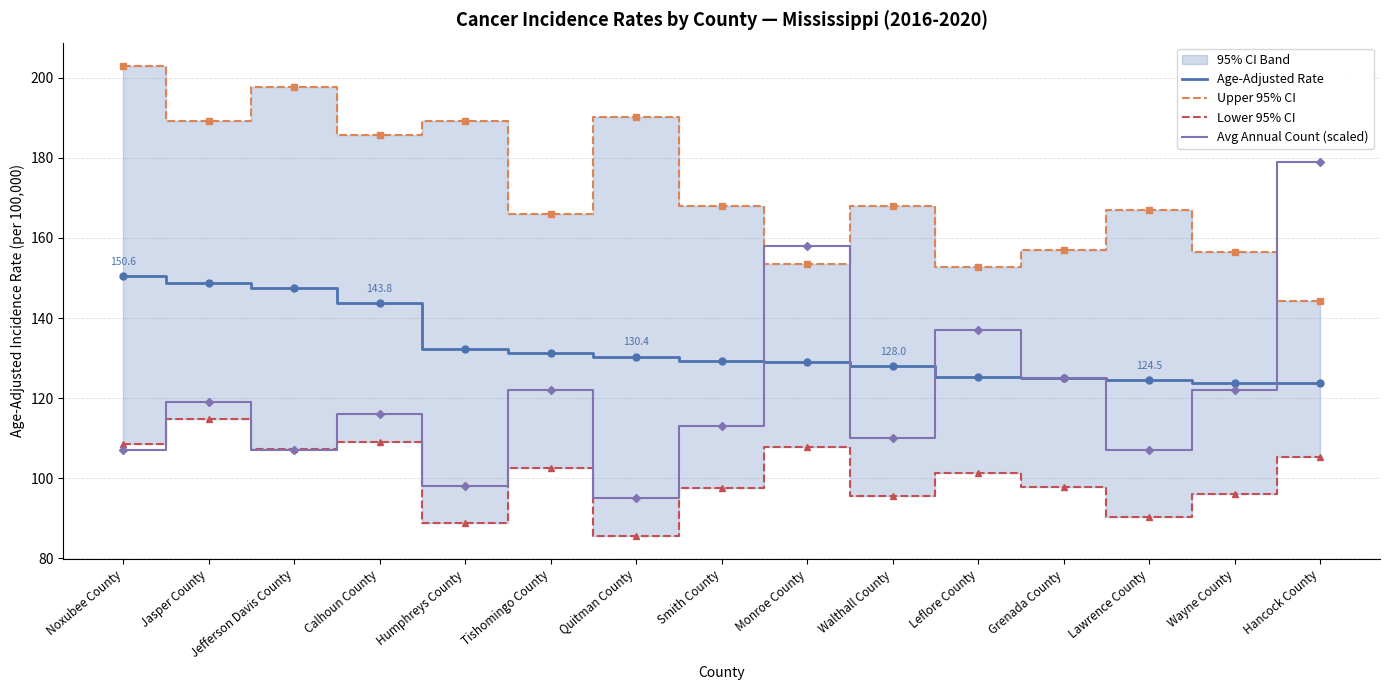

Reading left to right, extract all data points from this chart.

Age-Adjusted Rate: Noxubee County=150.6	Jasper County=148.7	Jefferson Davis County=147.5	Calhoun County=143.8	Humphreys County=132.4	Tishomingo County=131.4	Quitman County=130.4	Smith County=129.3	Monroe County=129.1	Walthall County=128.0	Leflore County=125.3	Grenada County=125.0	Lawrence County=124.5	Wayne County=123.8	Hancock County=123.7
Upper 95% CI: Noxubee County=202.9	Jasper County=189.2	Jefferson Davis County=197.6	Calhoun County=185.8	Humphreys County=189.3	Tishomingo County=166.0	Quitman County=190.1	Smith County=167.9	Monroe County=153.4	Walthall County=167.9	Leflore County=152.8	Grenada County=157.0	Lawrence County=167.1	Wayne County=156.6	Hancock County=144.2
Lower 95% CI: Noxubee County=108.6	Jasper County=114.9	Jefferson Davis County=107.3	Calhoun County=109.2	Humphreys County=88.8	Tishomingo County=102.5	Quitman County=85.7	Smith County=97.5	Monroe County=107.8	Walthall County=95.5	Leflore County=101.4	Grenada County=97.9	Lawrence County=90.4	Wayne County=96.2	Hancock County=105.4
Avg Annual Count (scaled): Noxubee County=107.0	Jasper County=119.0	Jefferson Davis County=107.0	Calhoun County=116.0	Humphreys County=98.0	Tishomingo County=122.0	Quitman County=95.0	Smith County=113.0	Monroe County=158.0	Walthall County=110.0	Leflore County=137.0	Grenada County=125.0	Lawrence County=107.0	Wayne County=122.0	Hancock County=179.0